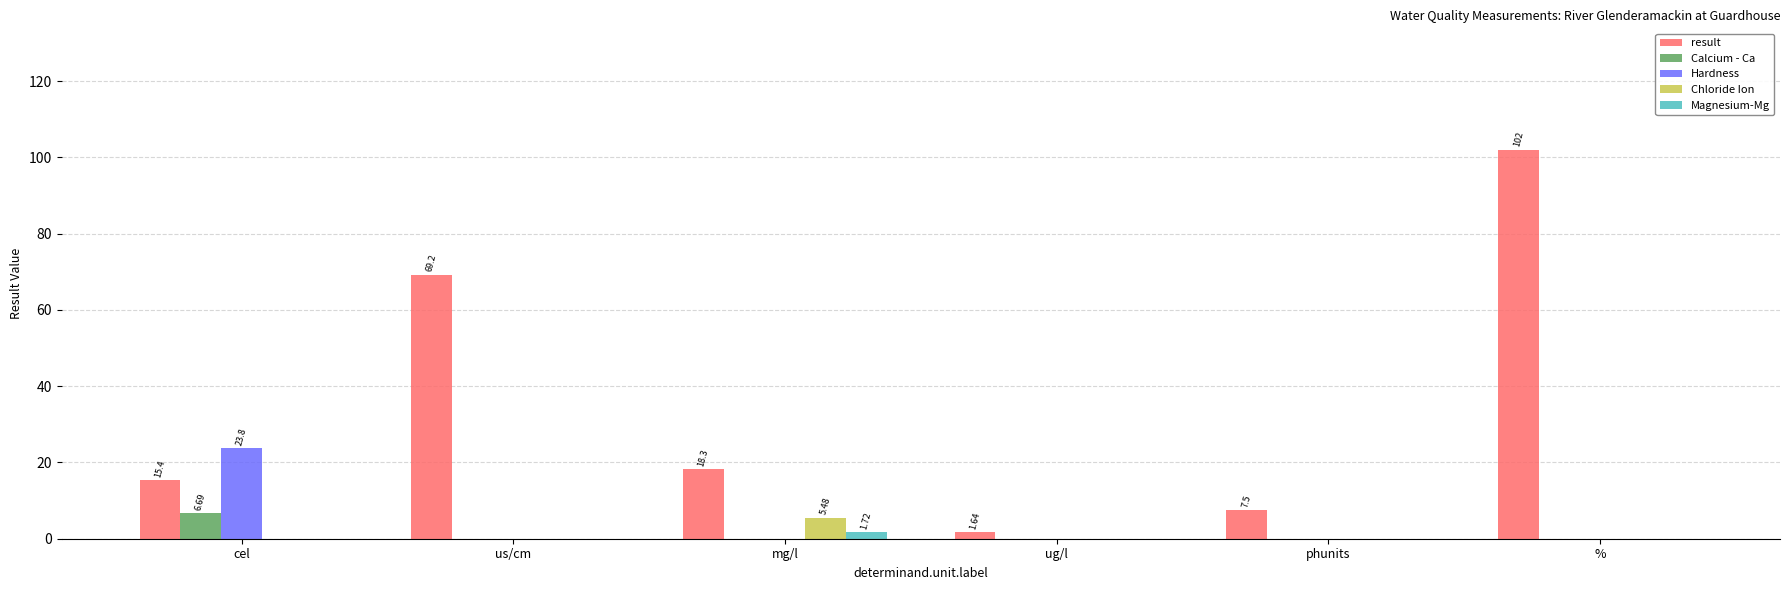

At which label does Chloride Ion reach its peak?

mg/l